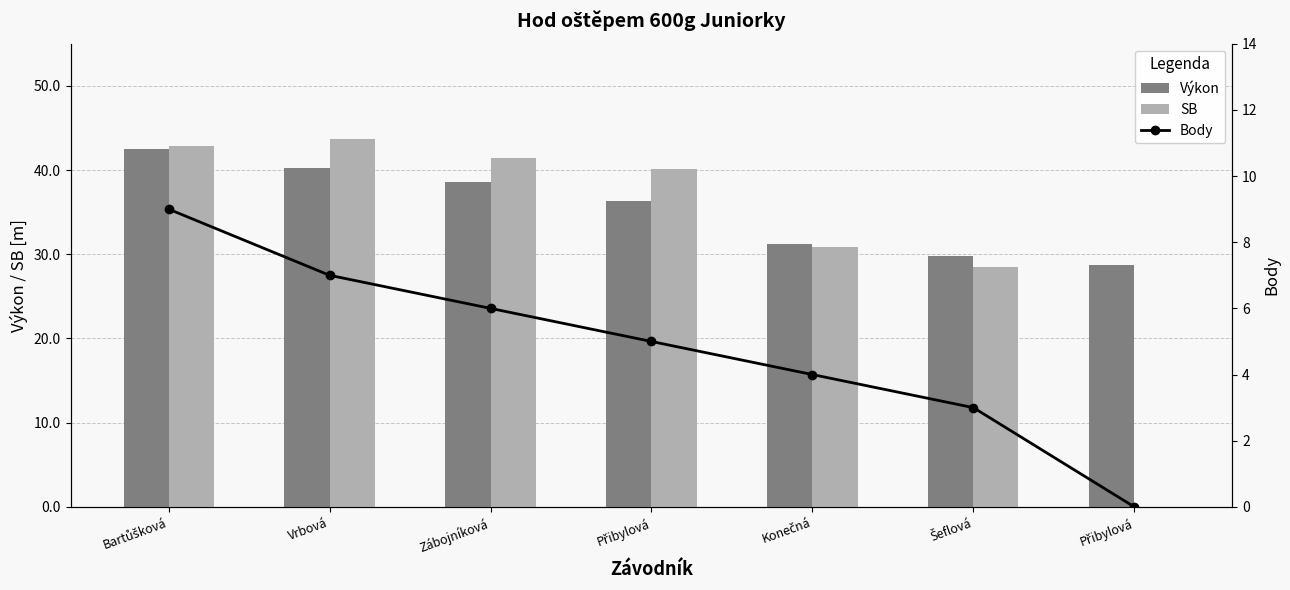

Which series changed the most between Zábojníková and Přibylová?

Výkon